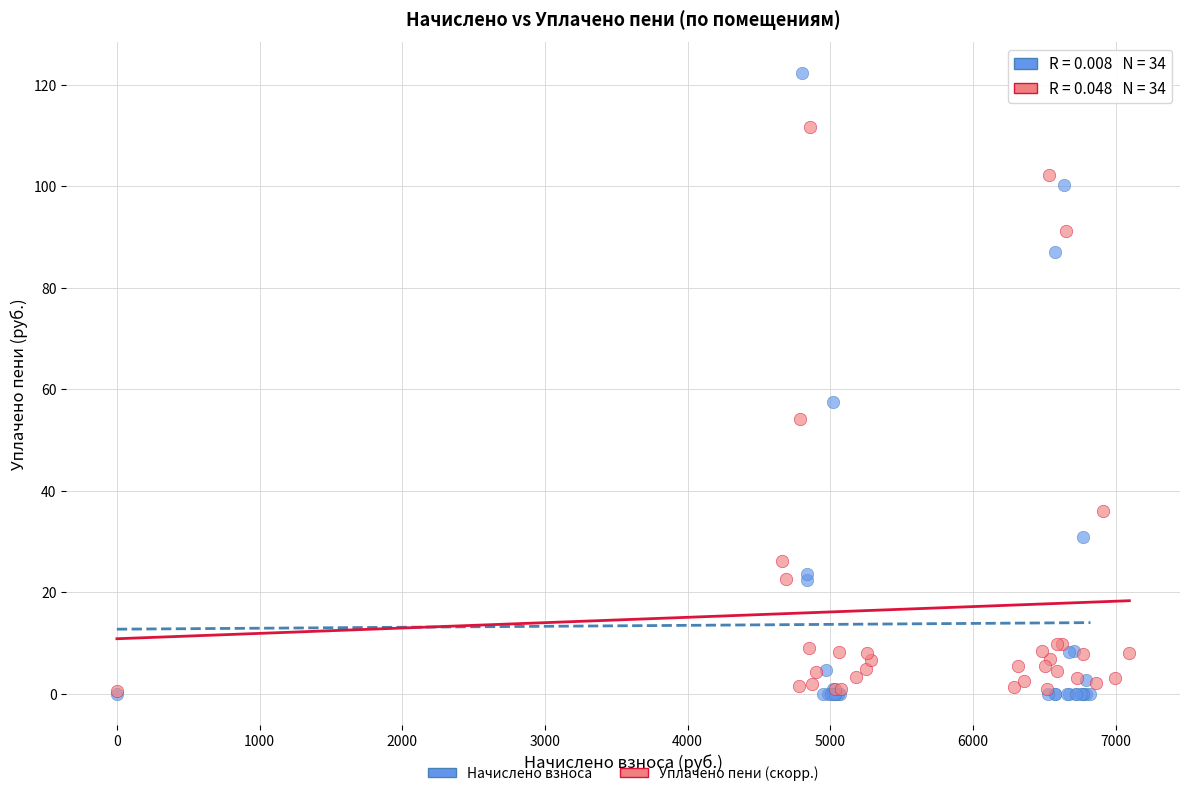

Which series reaches the maximum Y coordinate?

Начислено взноса